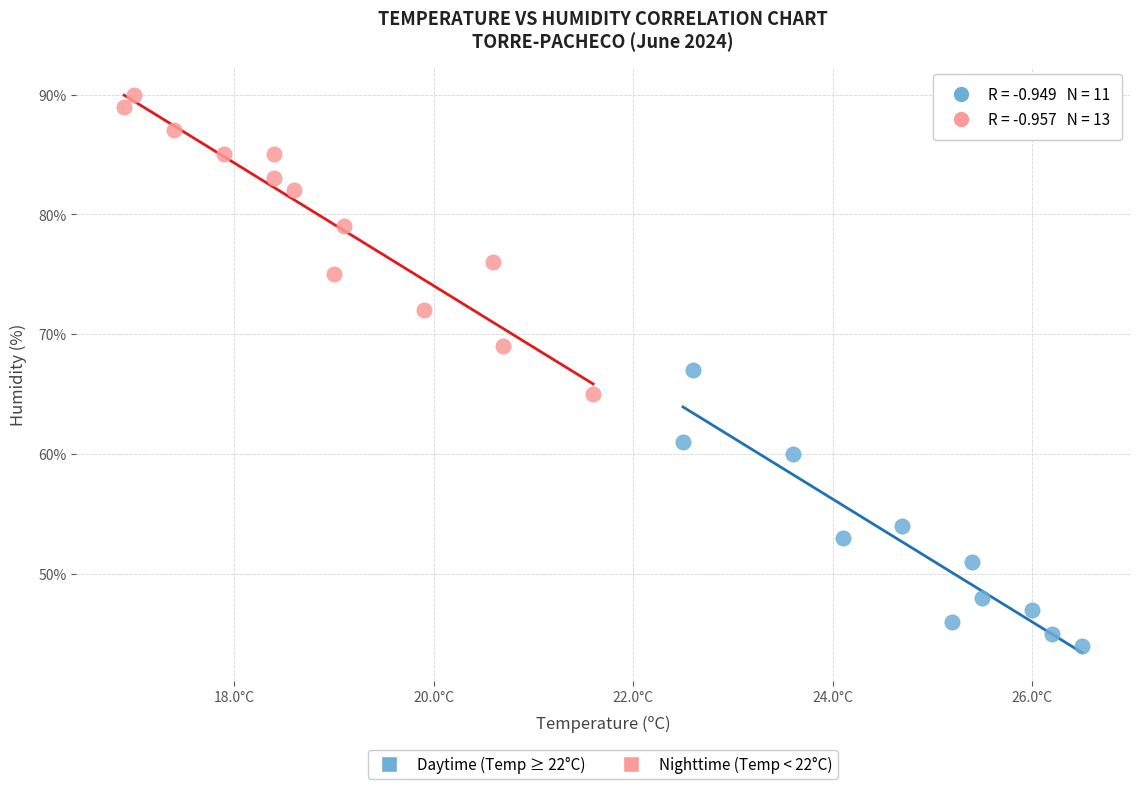

Which series contains the highest Y value?

Nighttime (Temp < 22°C)